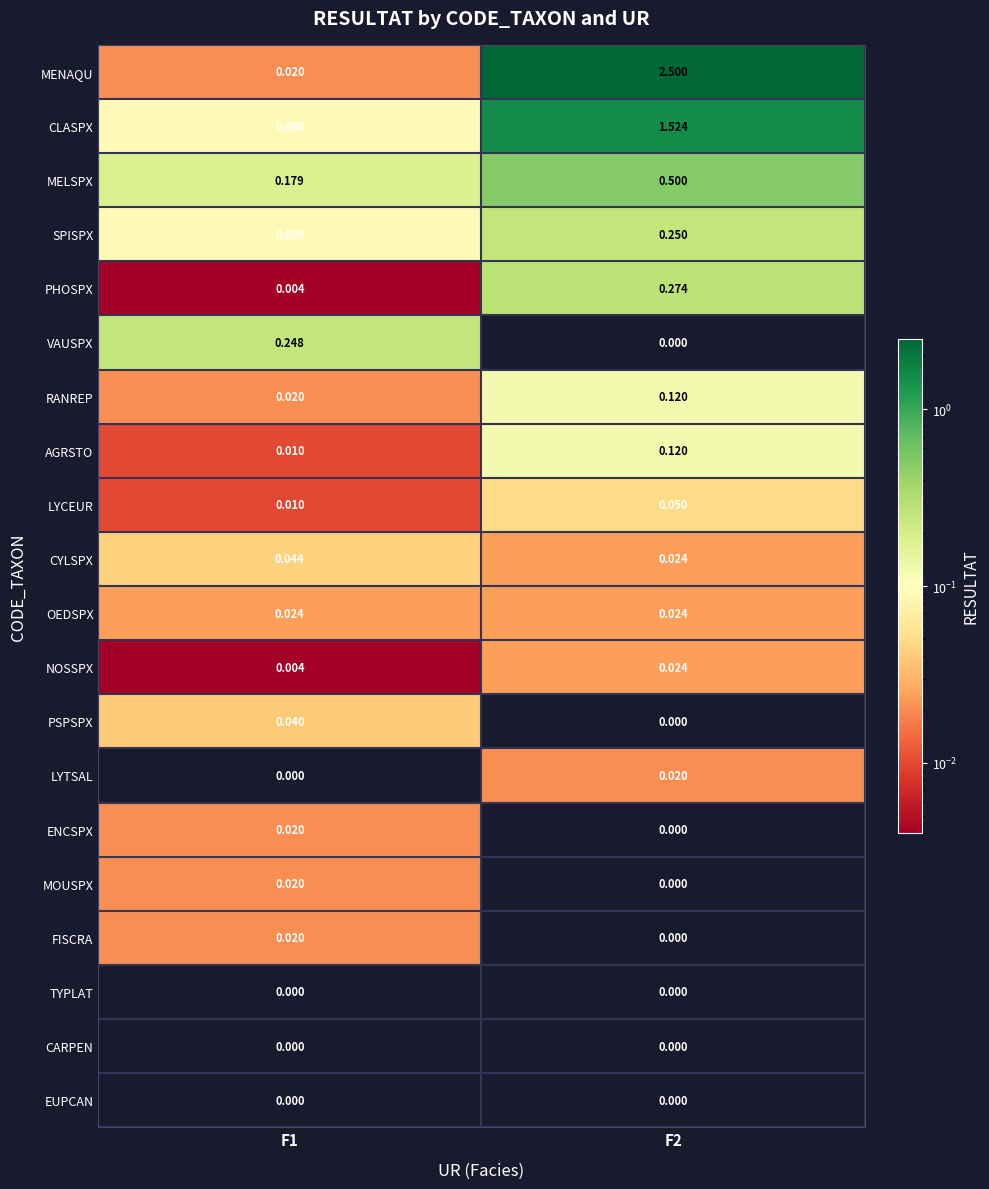

How many distinct data groups are displayed?

20